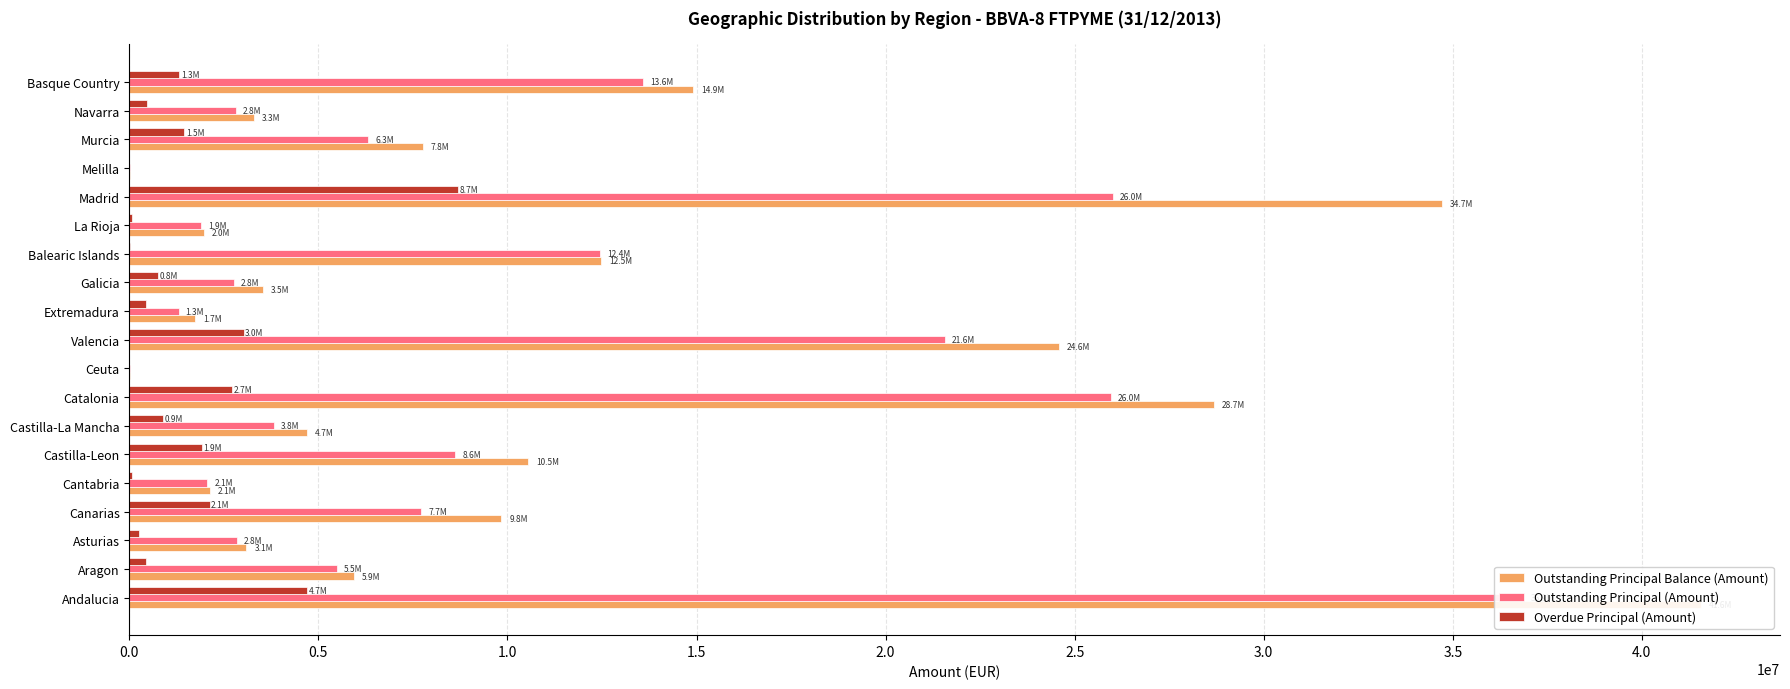

How many values in the Overdue Principal (Amount) series exceed 754152?

10